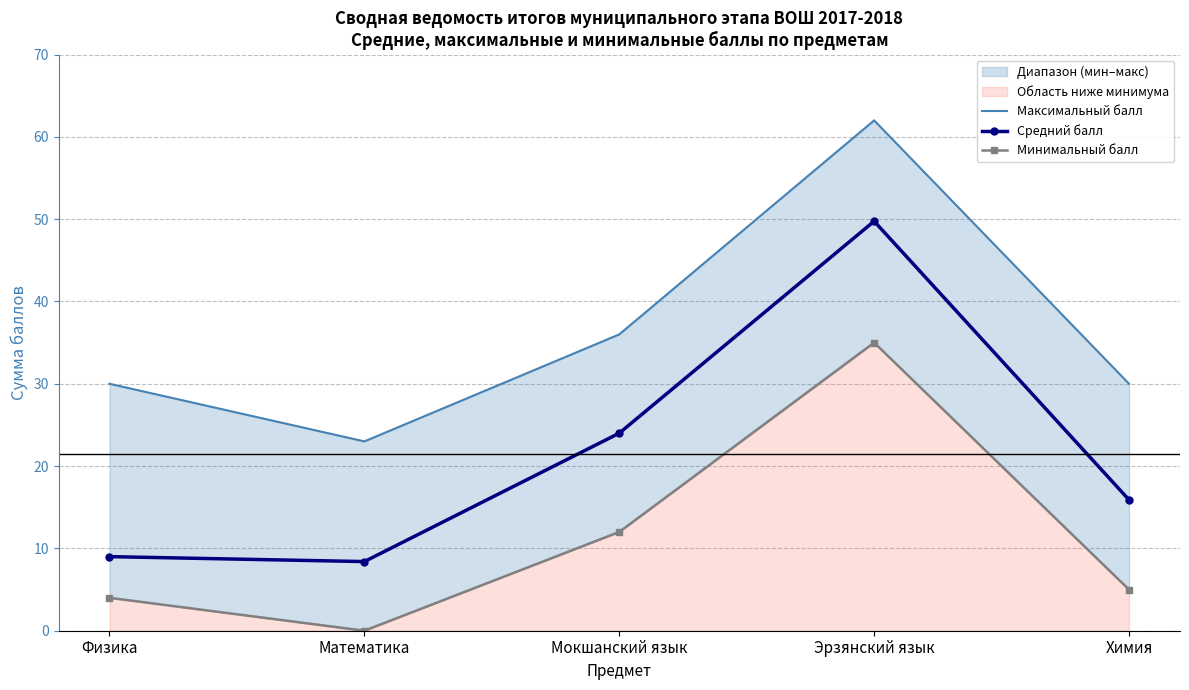

What is the label of the 3rd point from the right?

Мокшанский язык